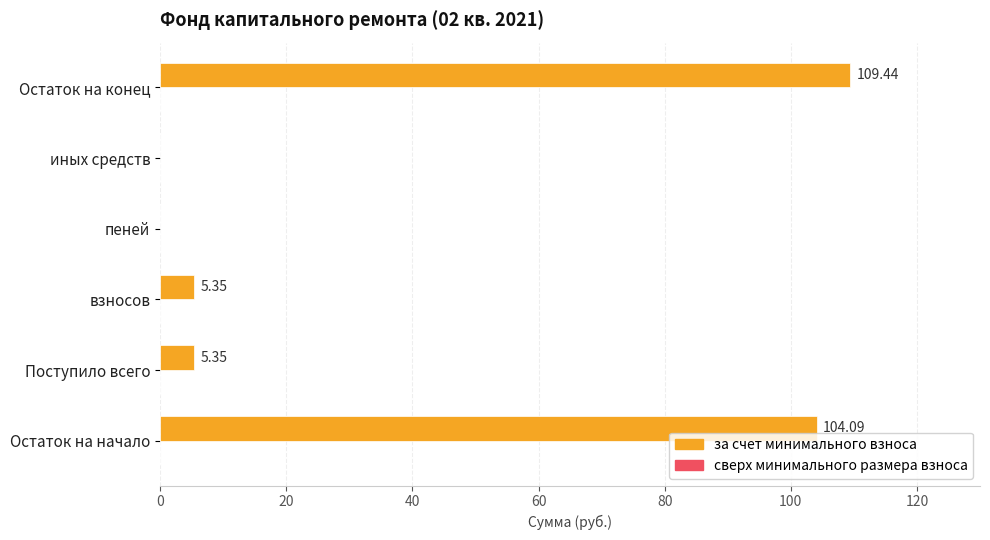

What is the sum of all values?

224.2